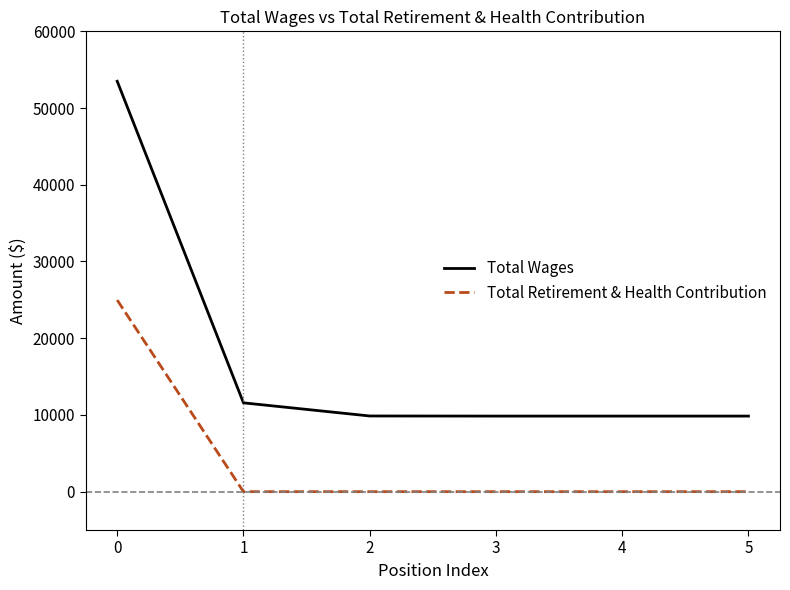

At 0, list the series in order from largest to smallest.

Total Wages, Total Retirement & Health Contribution